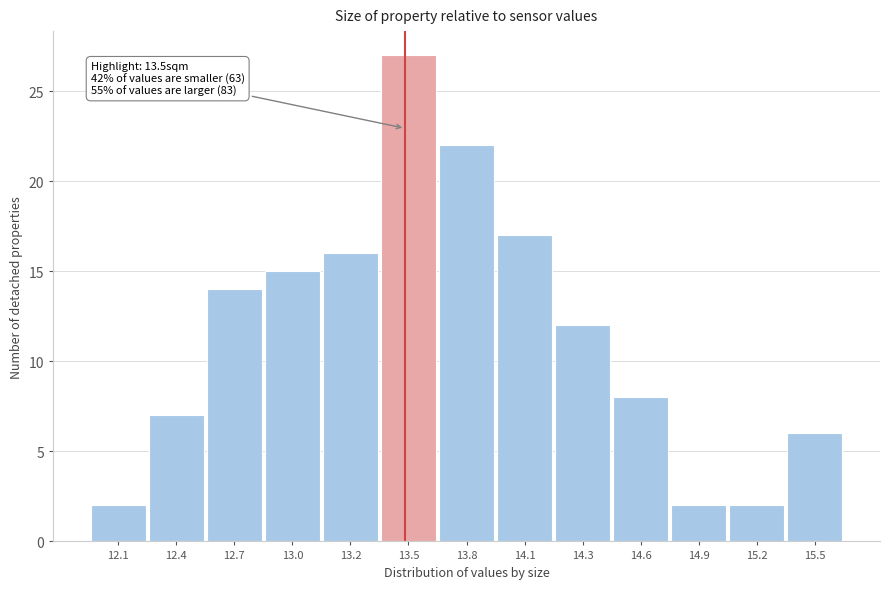

Reading left to right, transcribe all the data shown in this chart.

12.1=2	12.4=7	12.7=14	13.0=15	13.2=16	13.5=27	13.8=22	14.1=17	14.3=12	14.6=8	14.9=2	15.2=2	15.5=6